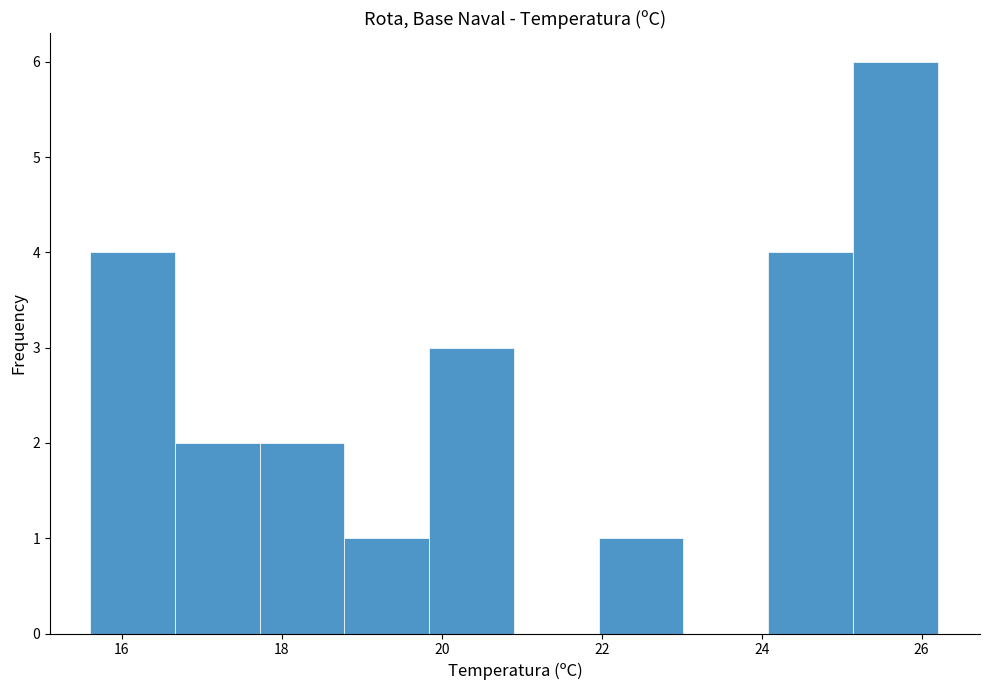

Reading left to right, transcribe this chart: for each bar, give the range it covers on the x-axis and its height. Neither the bar edges nor the heights are printed on the chart, so give them approximately, as read against the axes.

15.60 to 16.66: 4
16.66 to 17.72: 2
17.72 to 18.78: 2
18.78 to 19.84: 1
19.84 to 20.90: 3
20.90 to 21.96: 0
21.96 to 23.02: 1
23.02 to 24.08: 0
24.08 to 25.14: 4
25.14 to 26.20: 6